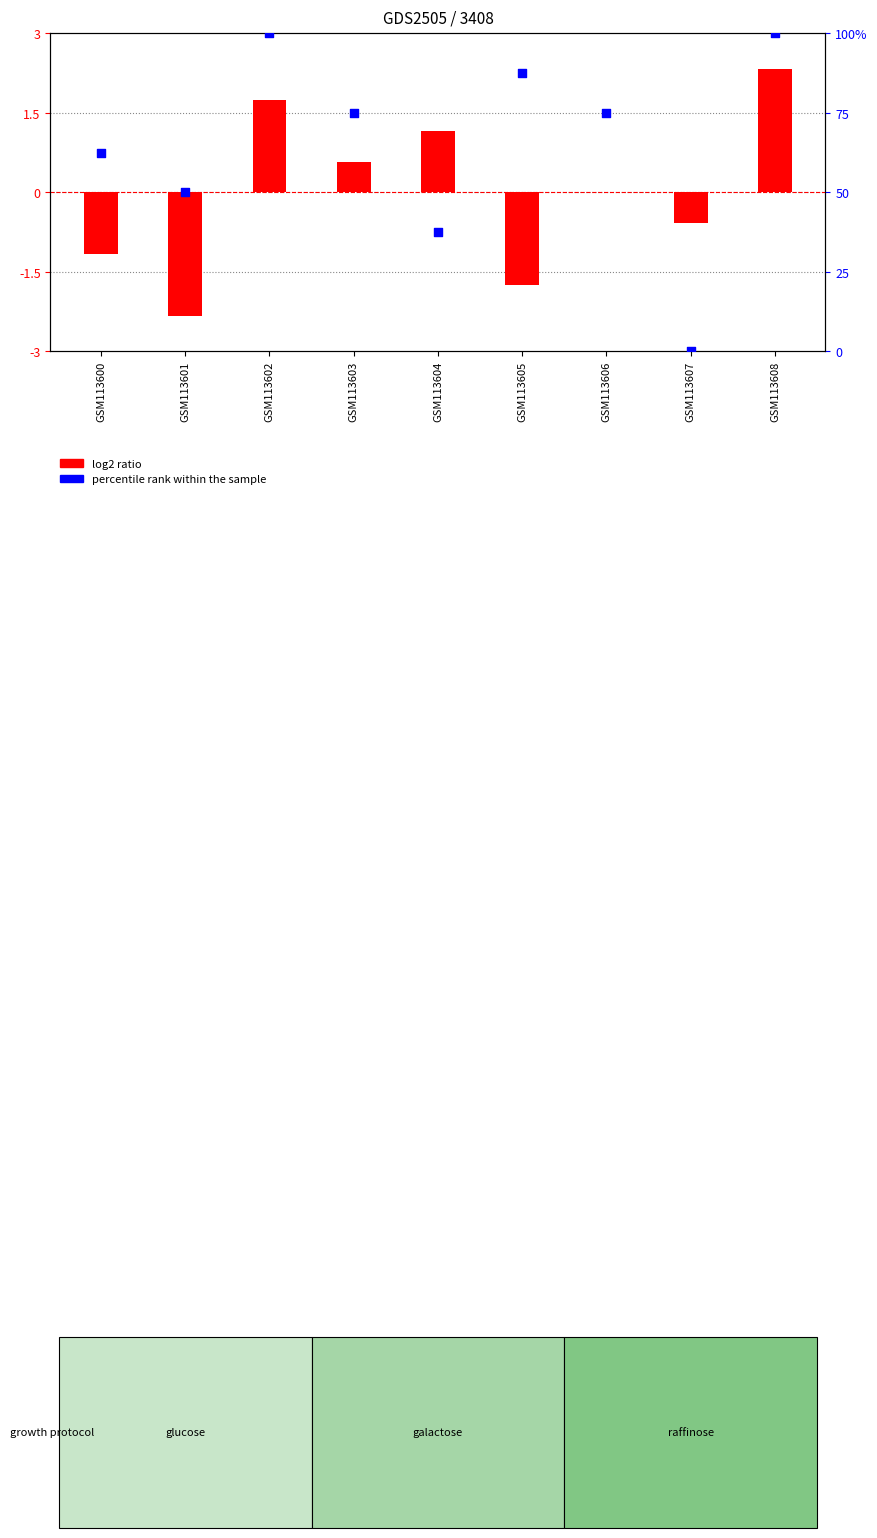

At how many categories does at least one series exceed 0?

8